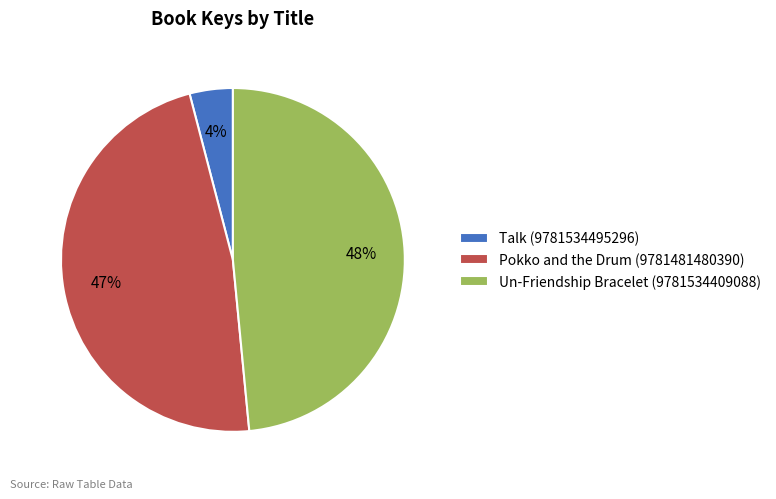

Does any single category account for the majority?

No